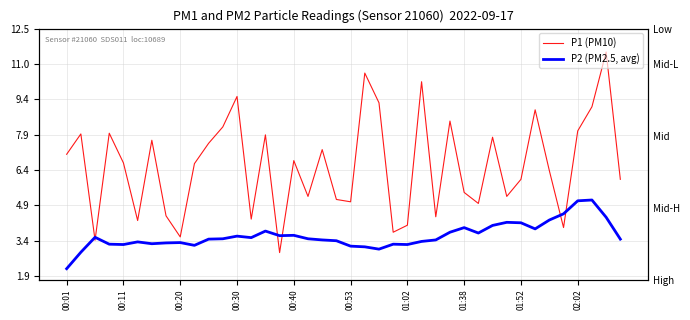

What position from the left is 00:11?

2